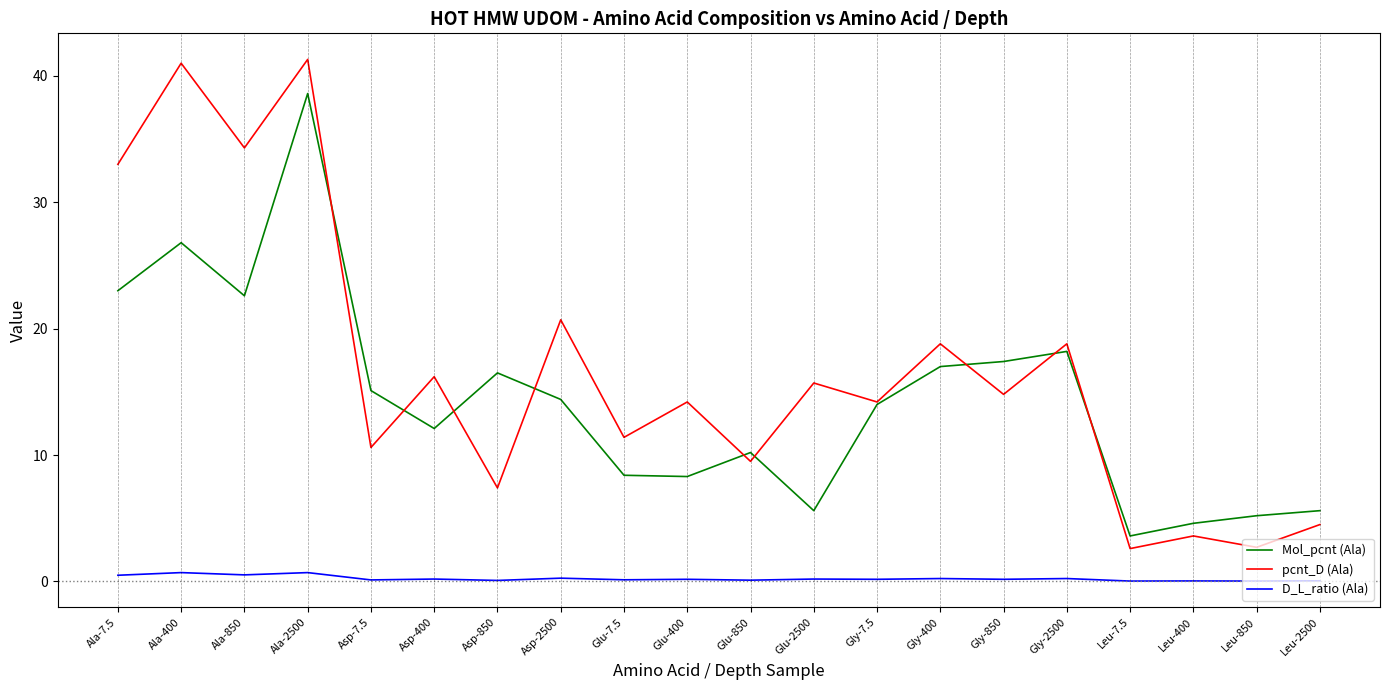

Does the chart display data point markers on the line(s)?

No